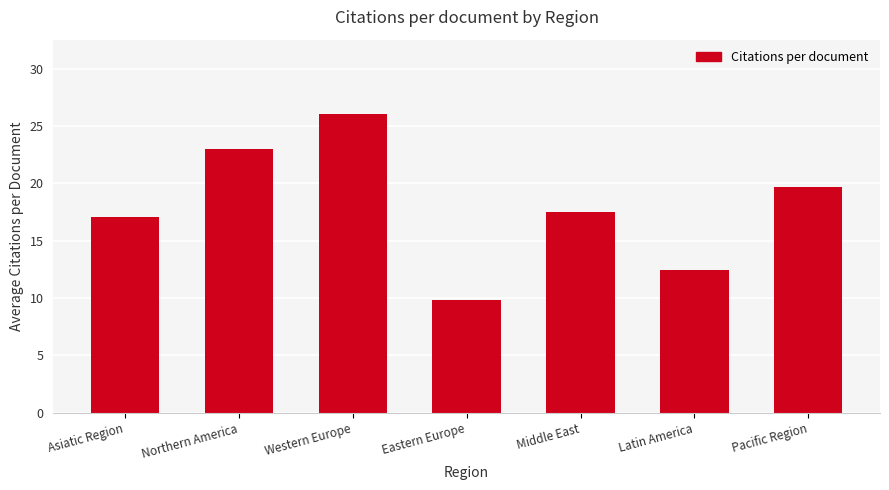

List the labels in order of value, largest first.

Western Europe, Northern America, Pacific Region, Middle East, Asiatic Region, Latin America, Eastern Europe